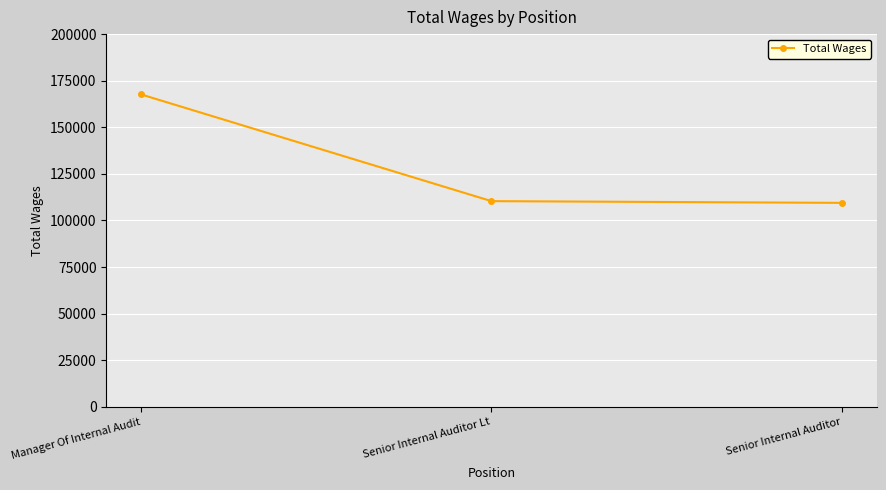

What is the value of the 2nd point from the left?

110355